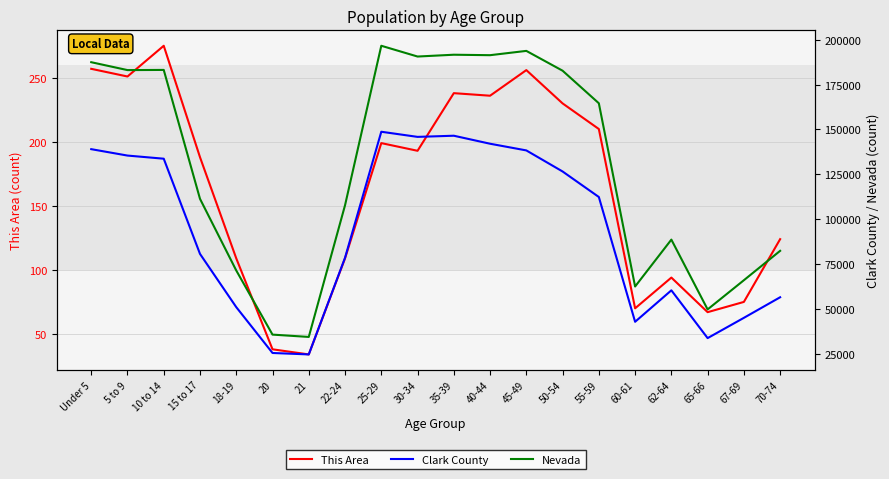

Where is Clark County nearest to the value 86599?

15 to 17